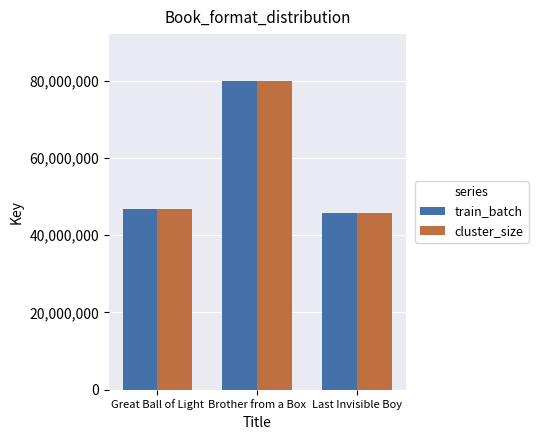

The value of cluster_size at Last Invisible Boy is 45842728. True or false?

True